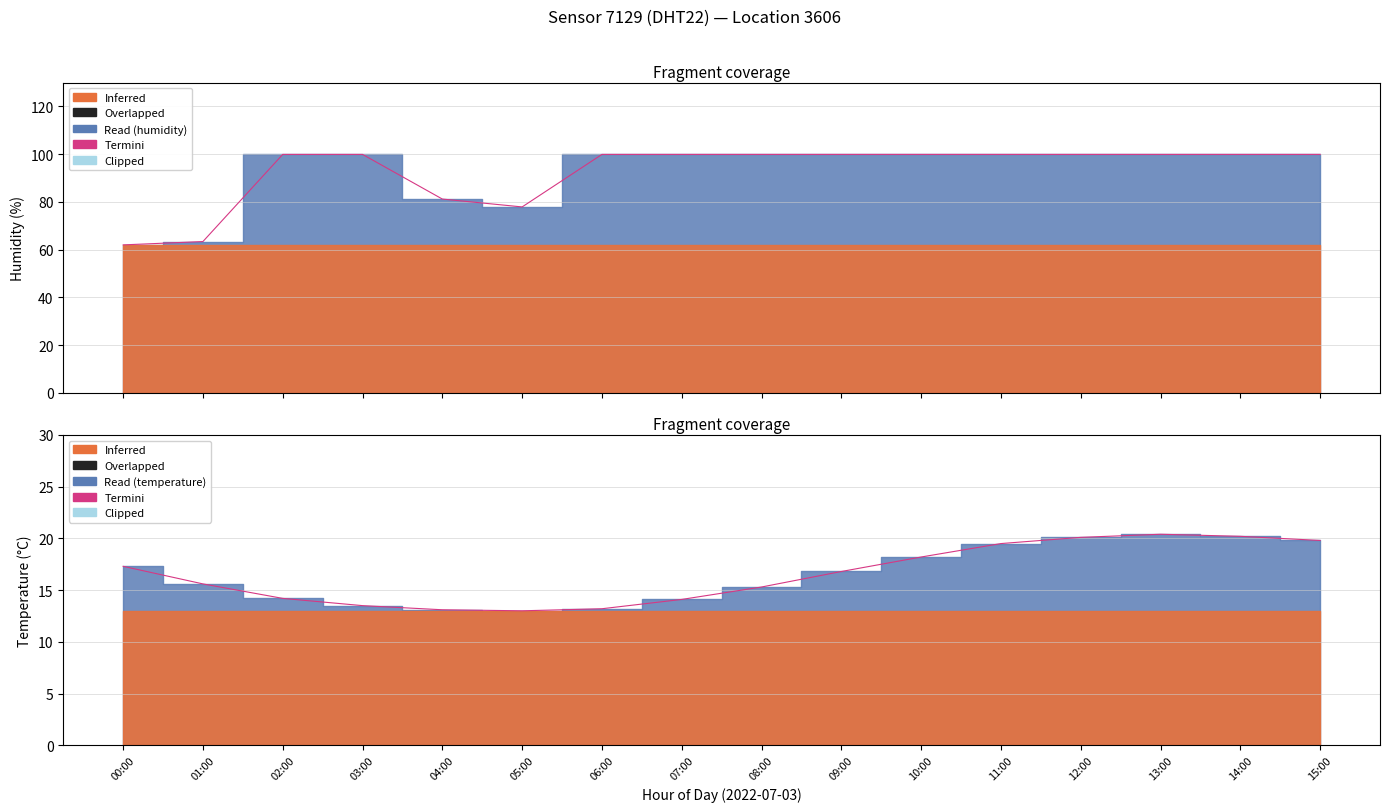

Reading left to right, extract all data points from this chart.

17.3	15.6	14.2	13.5	13.1	13.0	13.2	14.1	15.3	16.8	18.2	19.5	20.1	20.4	20.2	19.8